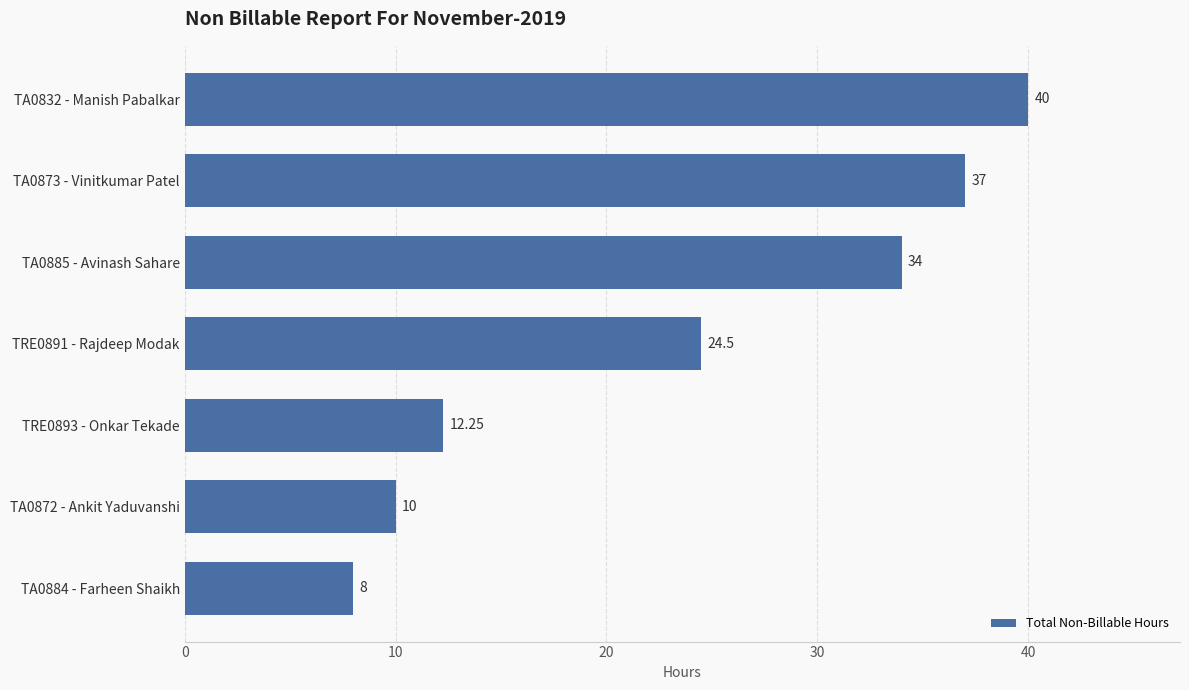

List the labels in order of value, smallest first.

TA0884 - Farheen Shaikh, TA0872 - Ankit Yaduvanshi, TRE0893 - Onkar Tekade, TRE0891 - Rajdeep Modak, TA0885 - Avinash Sahare, TA0873 - Vinitkumar Patel, TA0832 - Manish Pabalkar